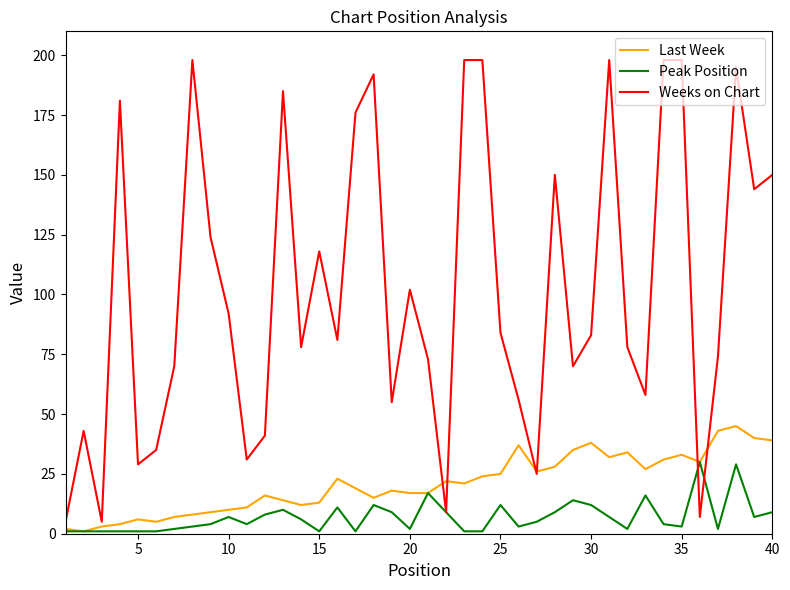

Which series has the largest range (max minus min)?

Weeks on Chart